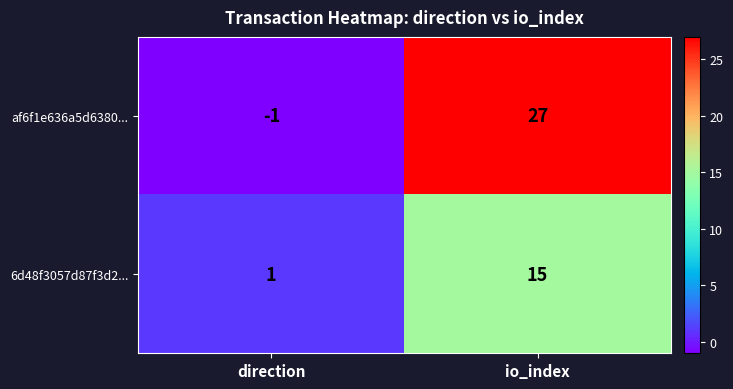

At which label does af6f1e636a5d6380... reach its peak?

io_index